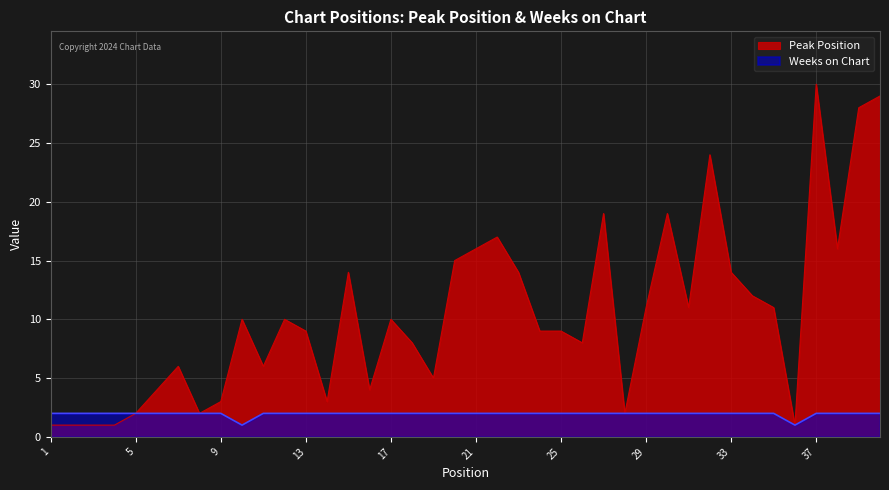

Between 30 and 39, which series saw the biggest shift?

Peak Position